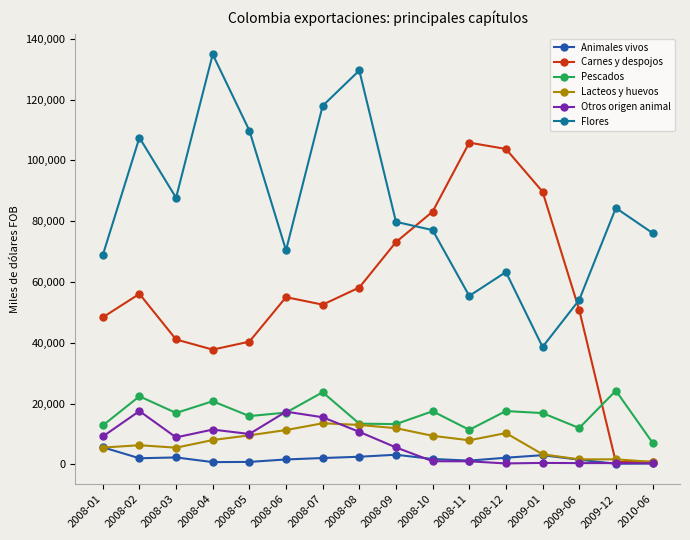

Does the chart have visible grid lines?

No